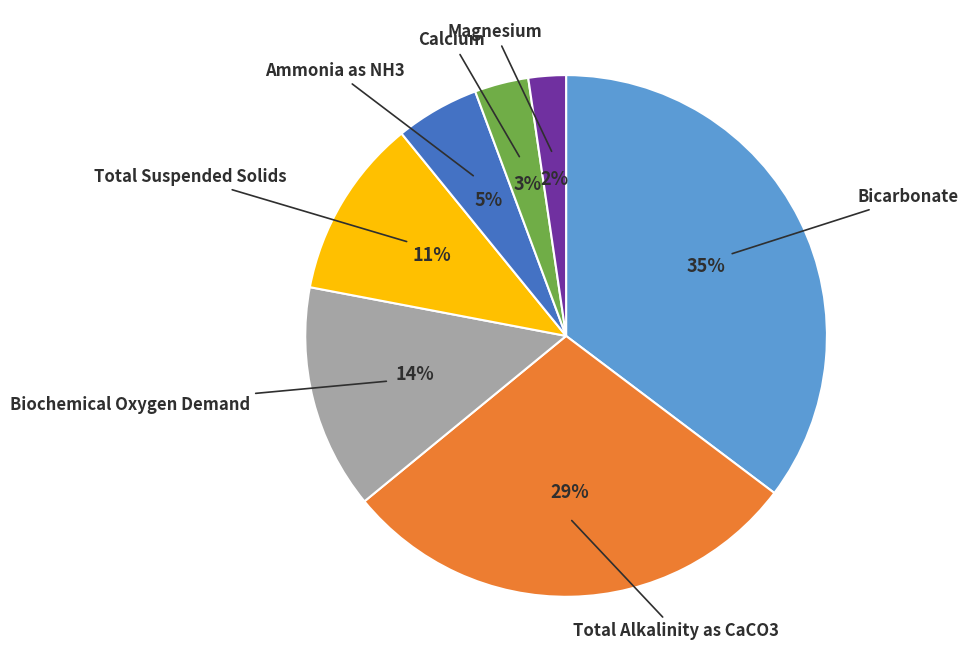

Which slice is the largest?

Bicarbonate